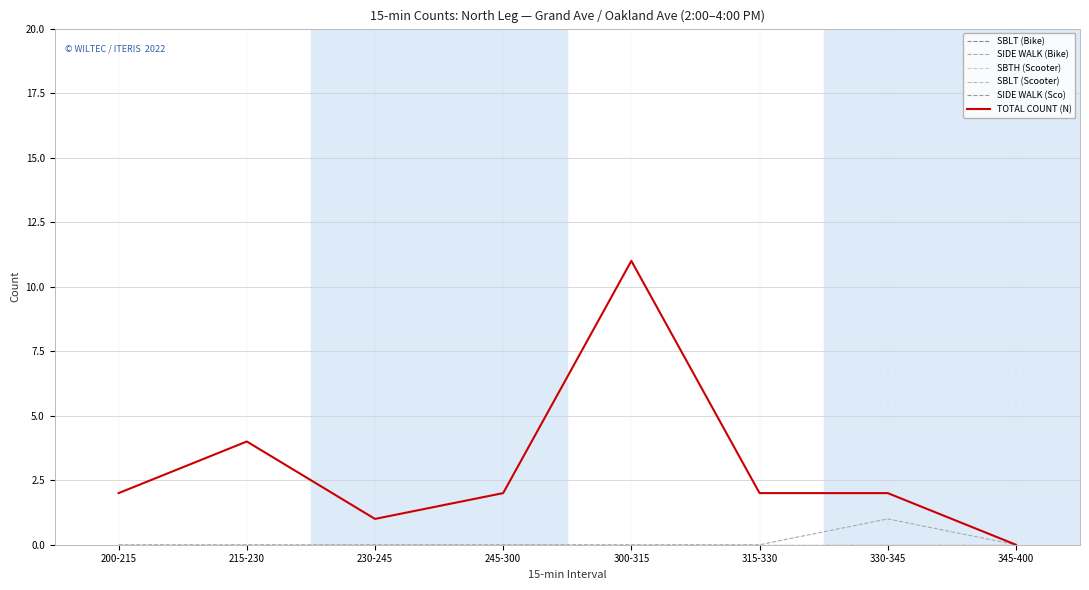

What position from the left is 345-400?

8